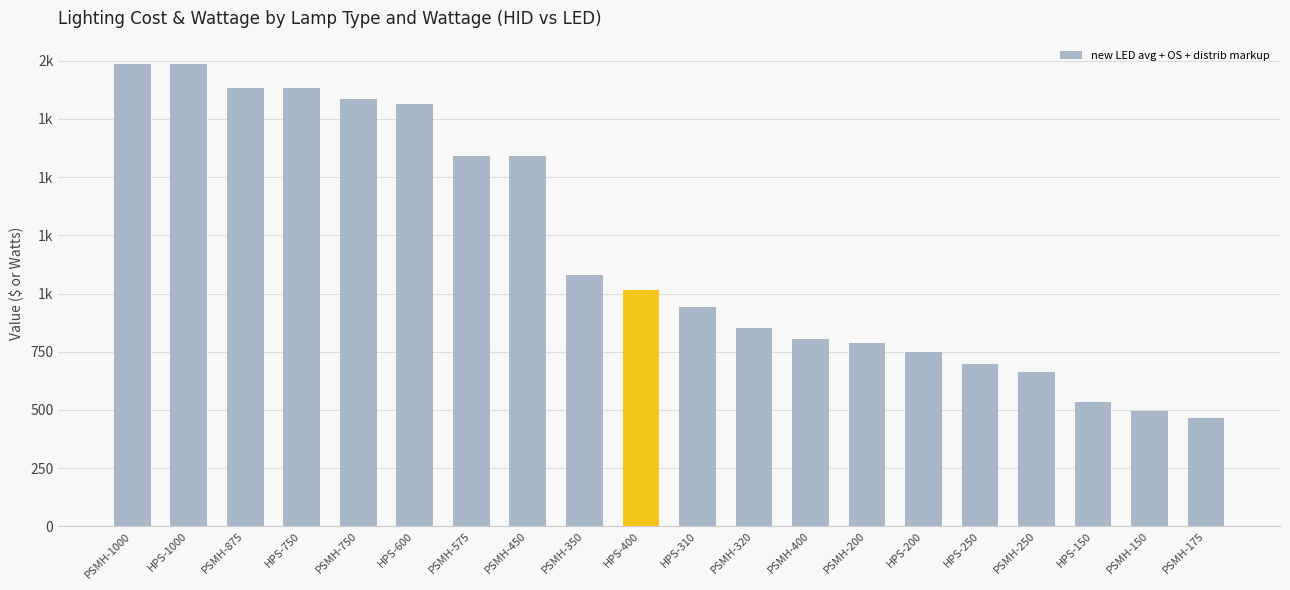

Approximately how many times larger is the value at HPS-200 compared to PSMH-875?

0.4